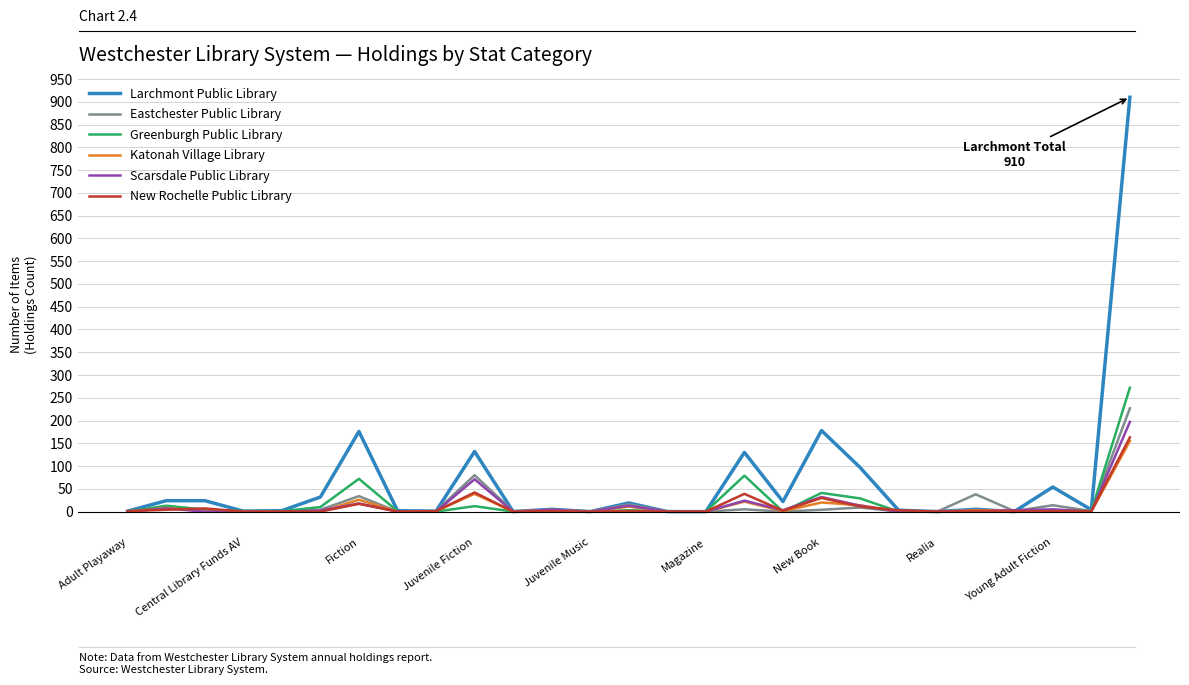

Which series has the largest total across all categories?

Larchmont Public Library